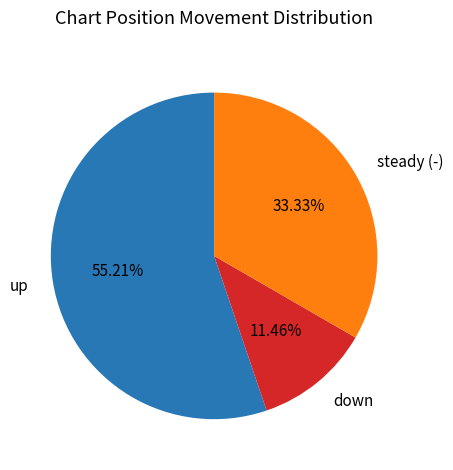

Combined, do steady (-) and down account for over 50%?

No